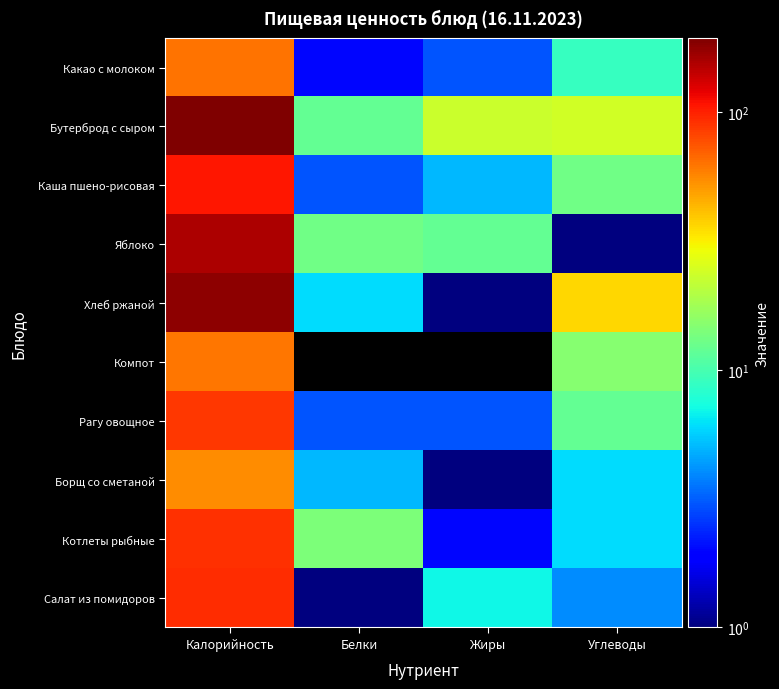

Reading right to left, extract all data points from this chart.

Какао с молоком: Углеводы=9	Жиры=3	Белки=2	Калорийность=63
Бутерброд с сыром: Углеводы=24	Жиры=23	Белки=12	Калорийность=194
Каша пшено-рисовая: Углеводы=13	Жиры=5	Белки=3	Калорийность=106
Яблоко: Углеводы=1	Жиры=12	Белки=13	Калорийность=157
Хлеб ржаной: Углеводы=36	Жиры=1	Белки=6	Калорийность=181
Компот: Углеводы=15	Жиры=0	Белки=0	Калорийность=62
Рагу овощное: Углеводы=12	Жиры=3	Белки=3	Калорийность=87
Борщ со сметаной: Углеводы=6	Жиры=1	Белки=5	Калорийность=55
Котлеты рыбные: Углеводы=6	Жиры=2	Белки=14	Калорийность=91
Салат из помидоров: Углеводы=4	Жиры=7	Белки=1	Калорийность=94